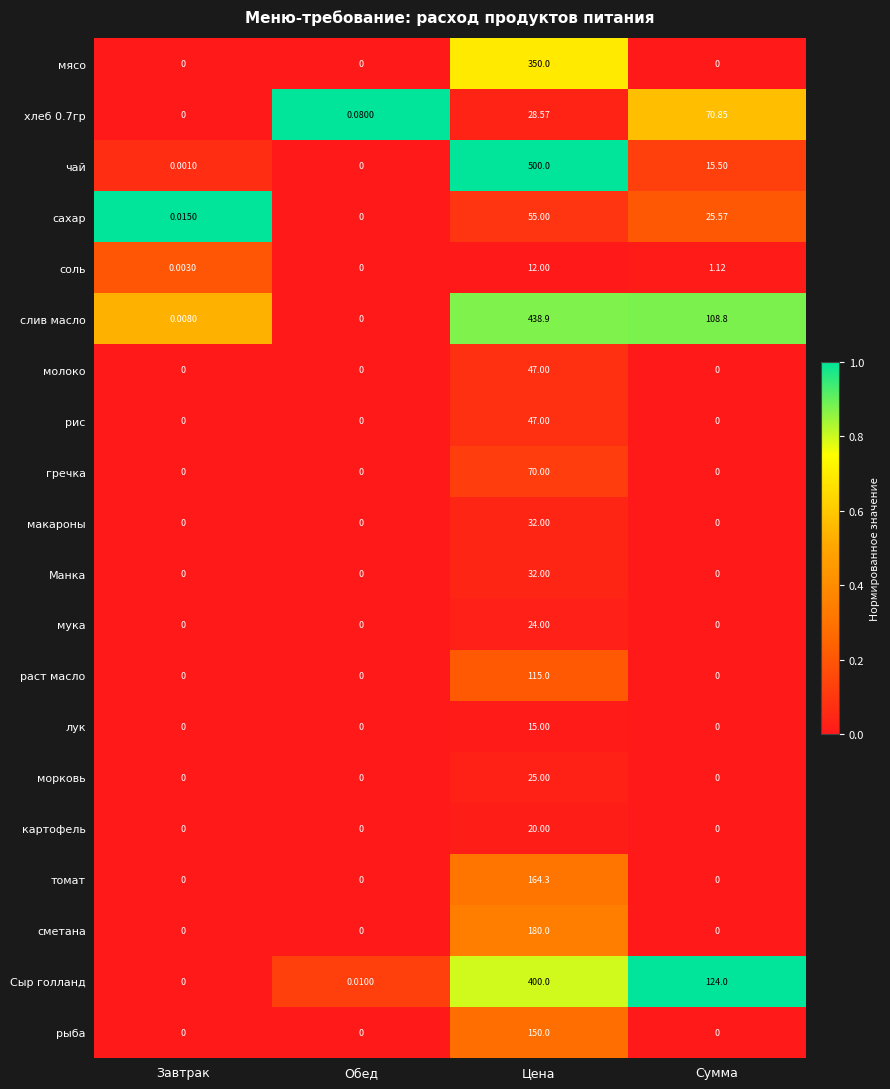

Which category has the highest value across all series?

Цена